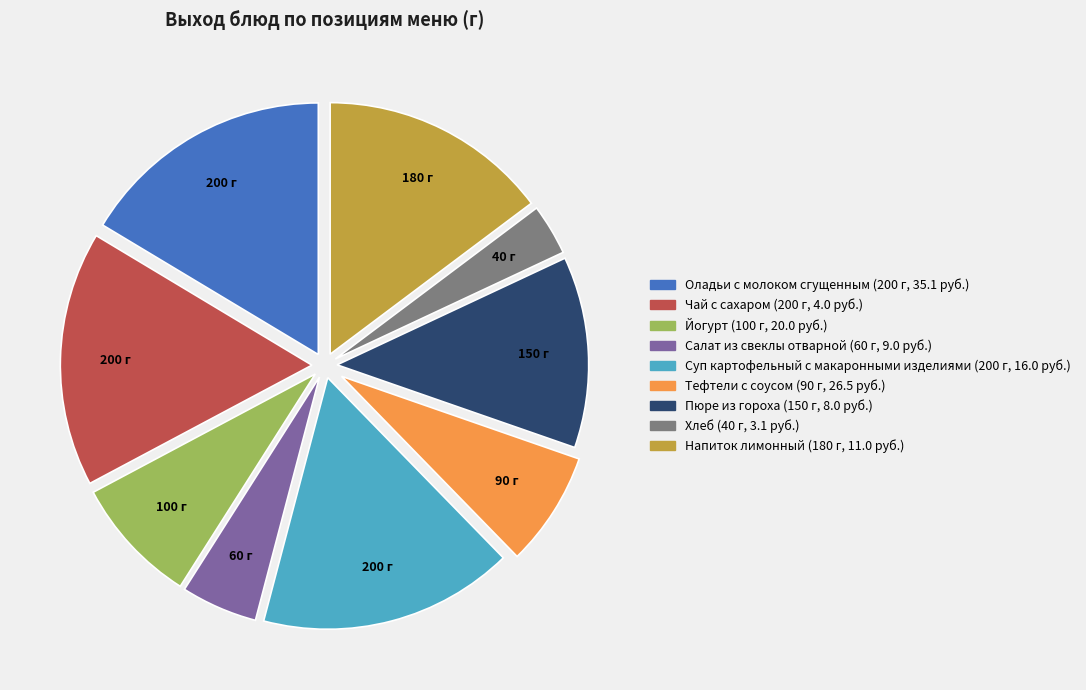

The Оладьи с молоком сгущенным slice represents 5% of the pie. True or false?

False